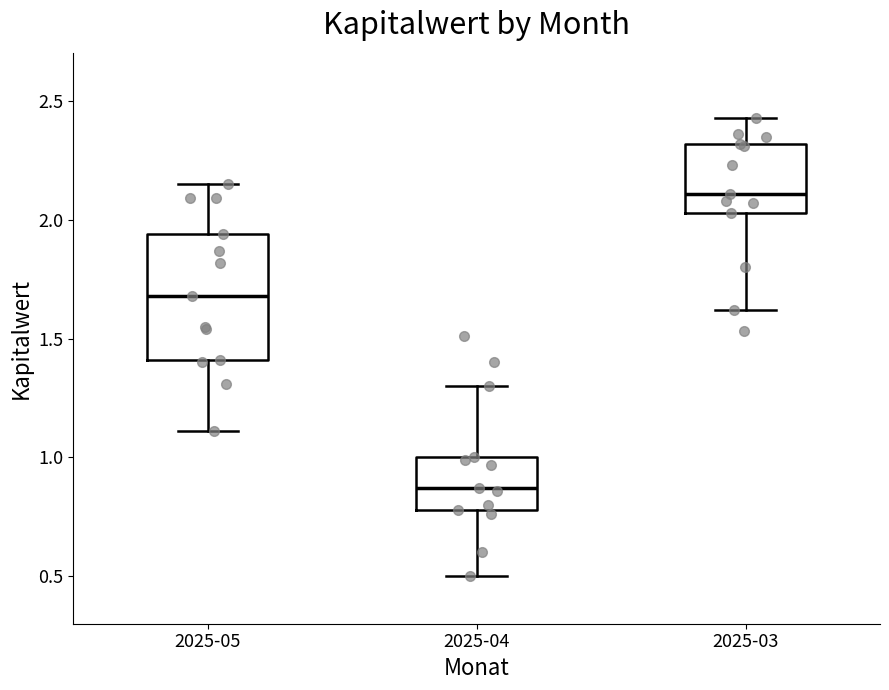

Where is the lower edge of the box for 2025-04 on the y-axis? The values are not printed on the chart, so give them approximately, as read against the axis.

0.80